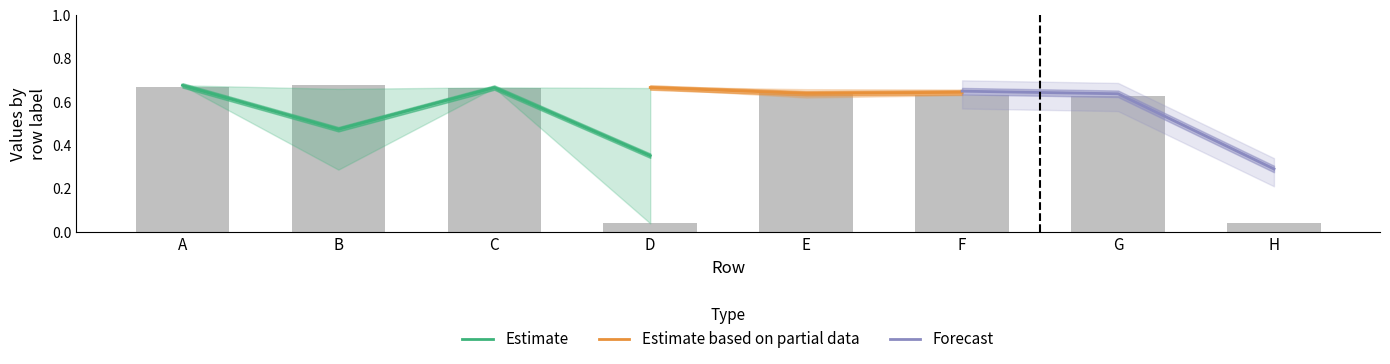

Between A and B, which is larger?

B